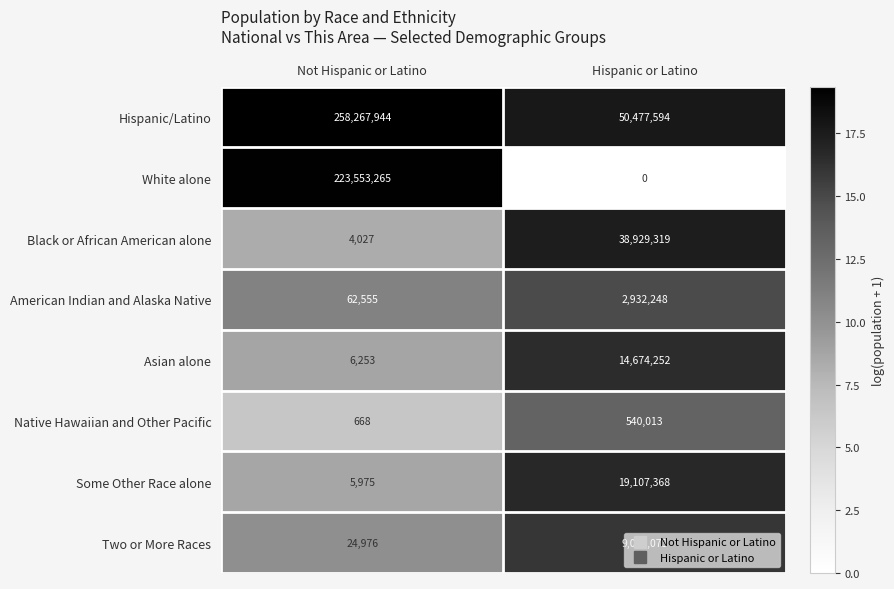

What is the sum of the Some Other Race alone values at Hispanic or Latino and Not Hispanic or Latino?

19113343